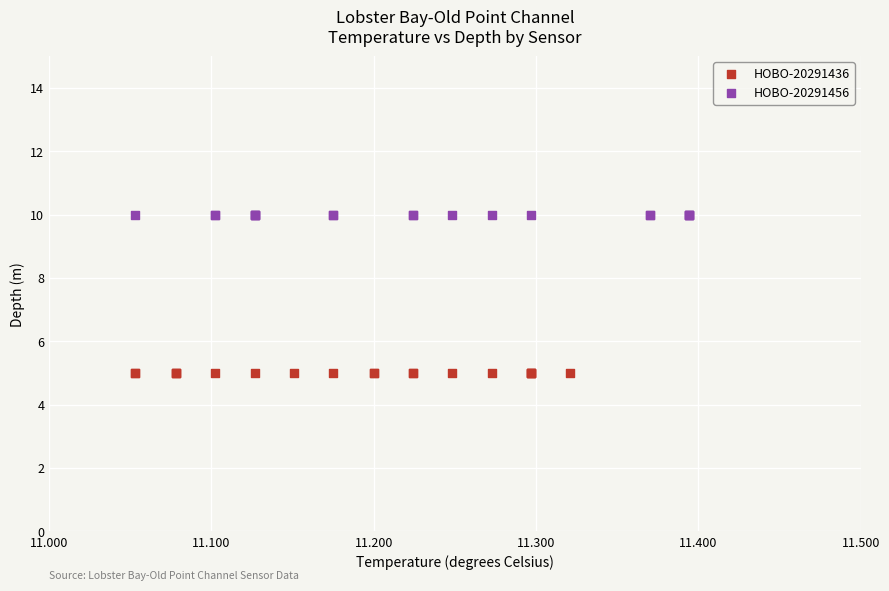

Which series reaches the maximum Y coordinate?

HOBO-20291456